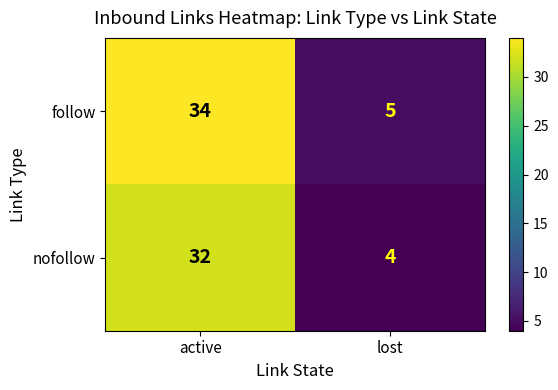

True or false: follow has a value of 34 at active.

True